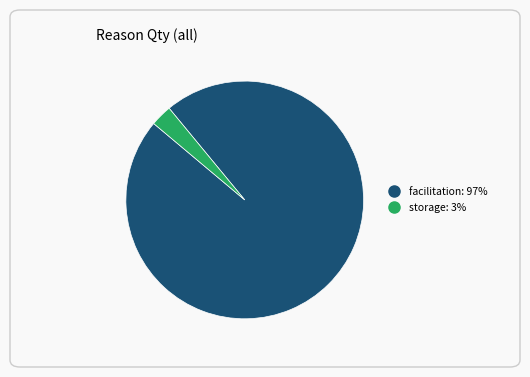

Is it true that facilitation is 97% of the pie?

True